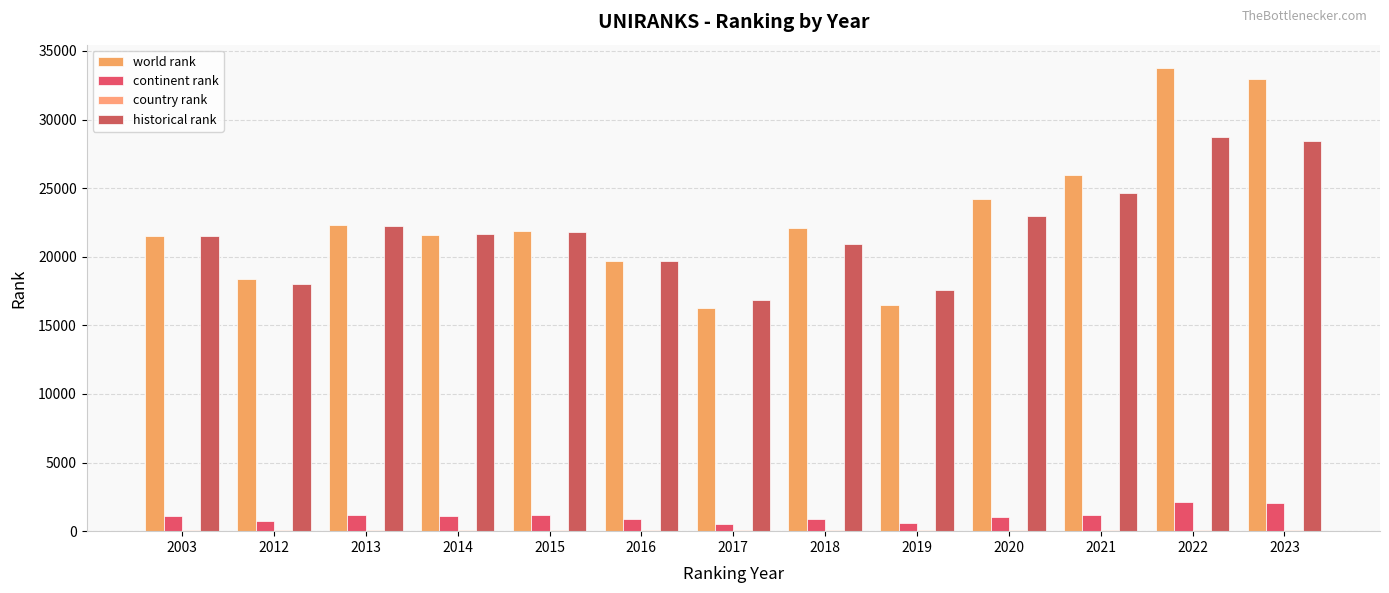

Reading right to left, list all the values displayed in this chart.

world rank: 32986	33769	25931	24242	16459	22069	16295	19664	21880	21609	22279	18401	21509
continent rank: 2045	2096	1203	1046	563	858	520	876	1146	1109	1208	774	1108
country rank: 62	63	91	89	63	75	59	75	85	85	85	73	83
historical rank: 28415	28745	24621	22968	17590	20919	16815	19716	21790	21663	22274	18029	21509